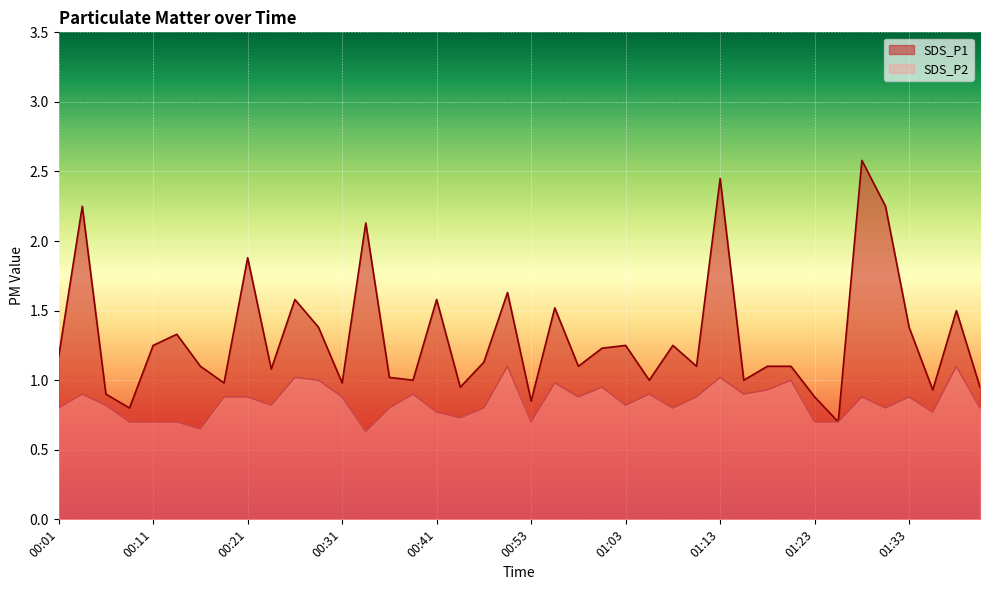

Which label corresponds to the smallest value in the chart?

00:33